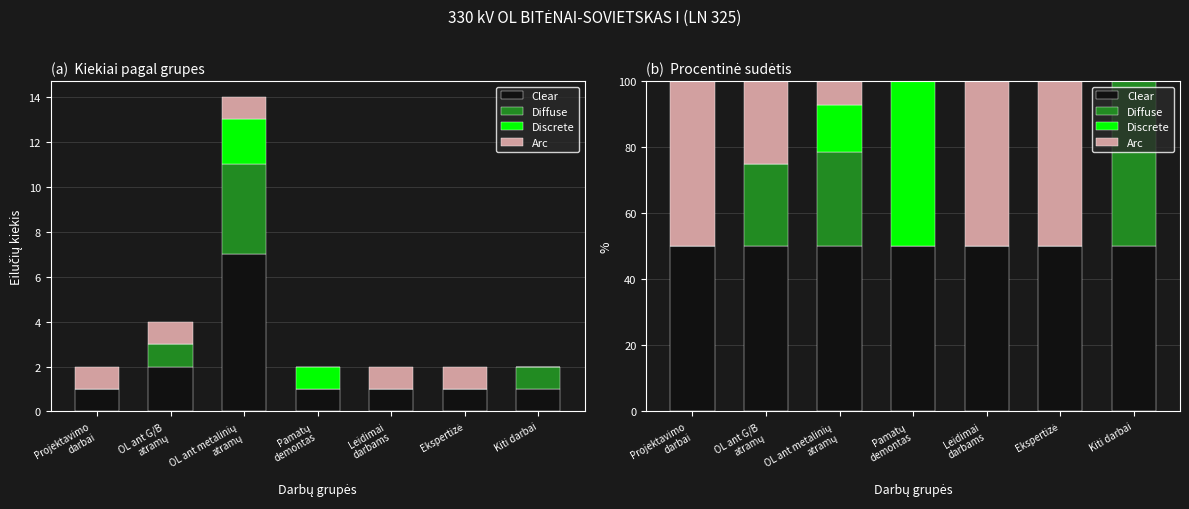

True or false: Arc has a value of 10.7 at Projektavimo
darbai.

False